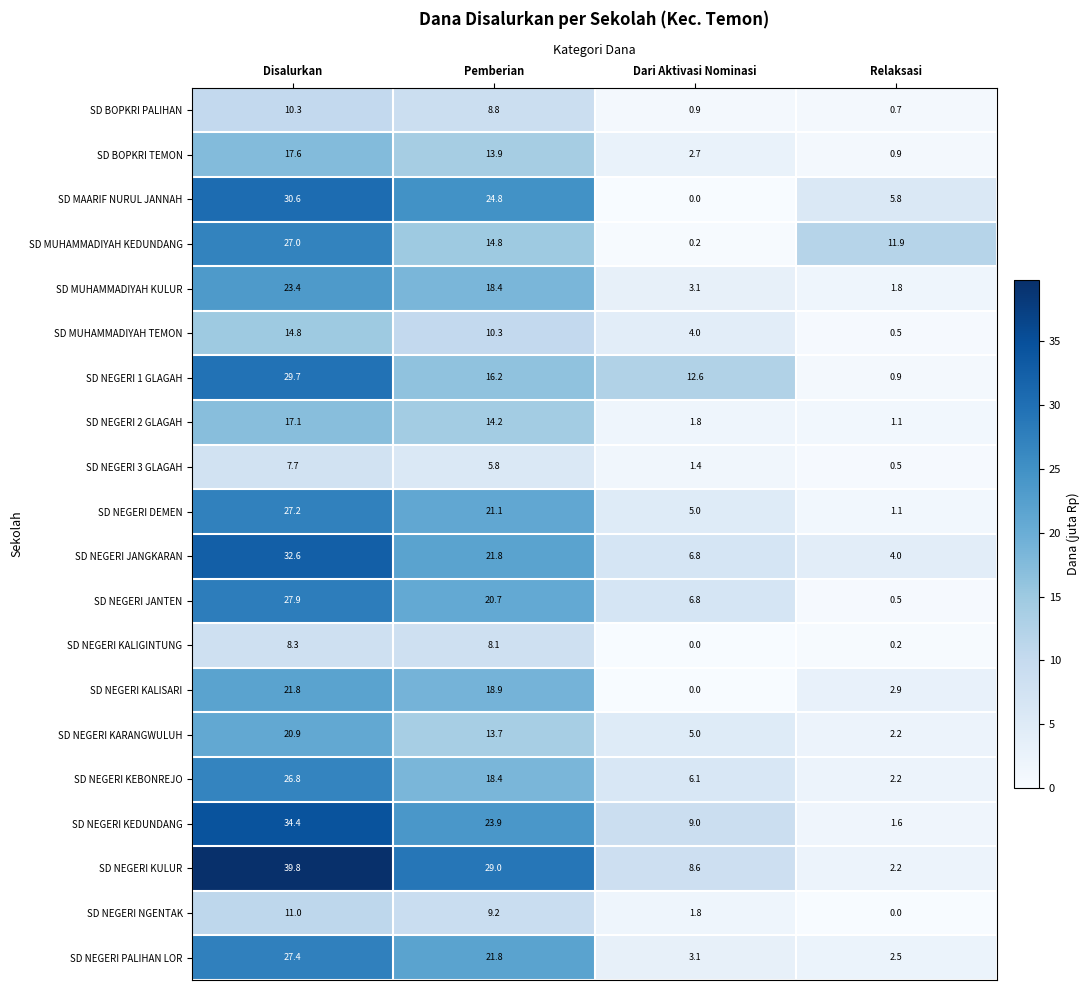

How many categories are shown in the chart?

4